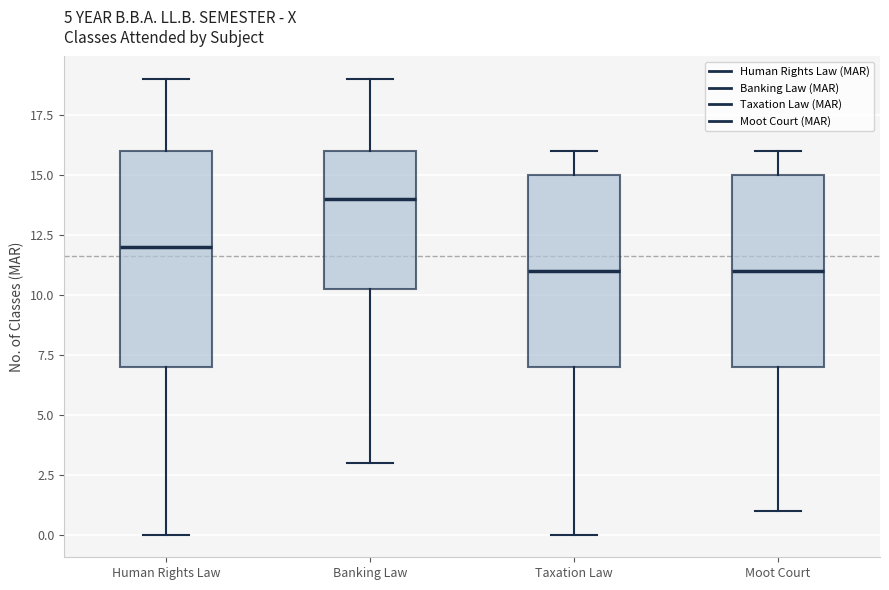

Reading left to right, transcribe this box plot: for each box, give where its median line is, the range the box spans, and where its two whiskers end, as read against the y-axis. The values are not printed on the chart, so give them approximately, as read against the axis.

Human Rights Law: median 12.0, box 7.0 to 16.0, whiskers 0.0 to 19.0
Banking Law: median 14.0, box 10.5 to 16.0, whiskers 3.0 to 19.0
Taxation Law: median 11.0, box 7.0 to 15.0, whiskers 0.0 to 16.0
Moot Court: median 11.0, box 7.0 to 15.0, whiskers 1.0 to 16.0